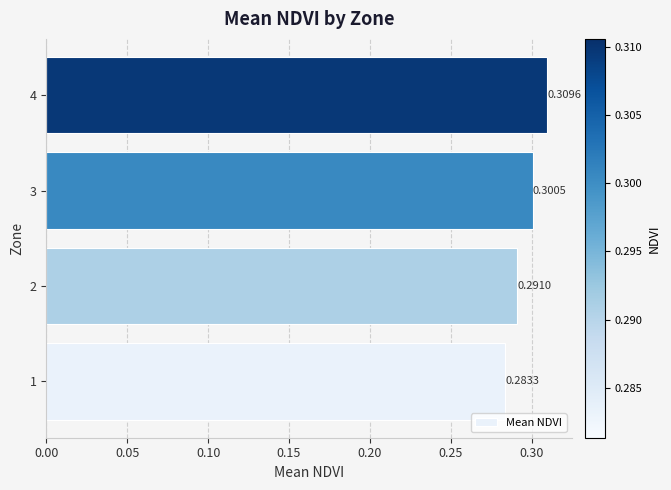

Rank the categories by value from highest to lowest.

4, 3, 2, 1